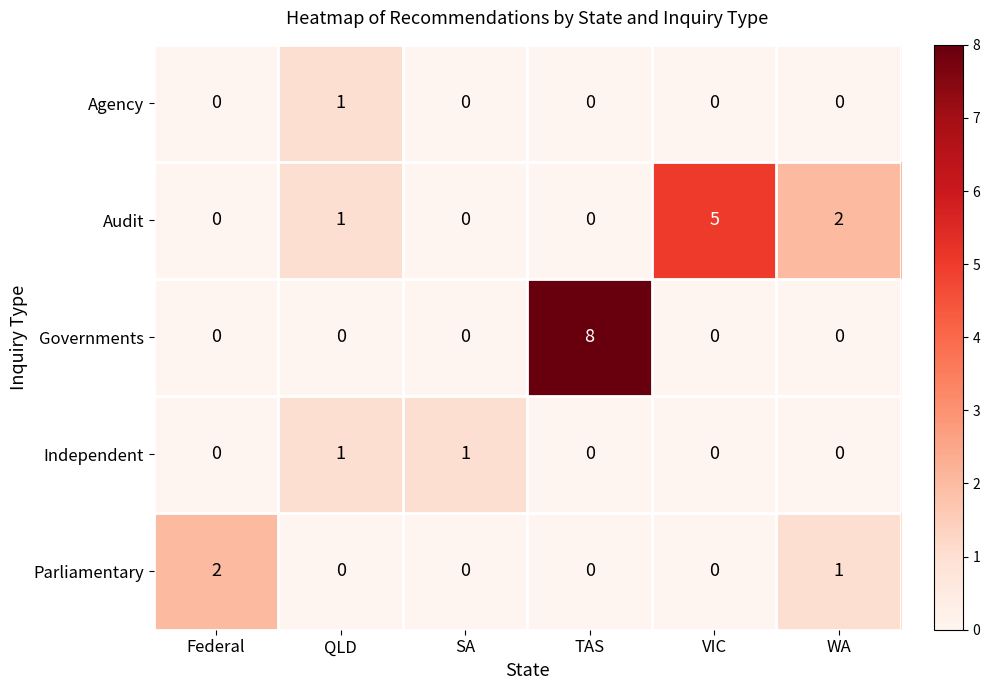

Count the Governments values in the range 0 to 1.

5